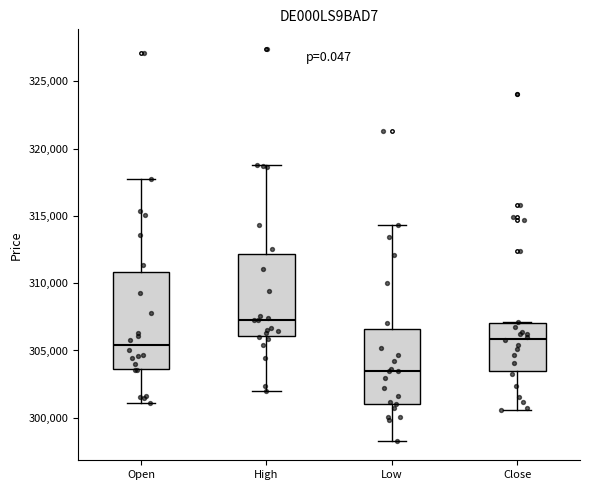

Comparing the boxes themselves (not the whiskers), which one is the tallest?

Open